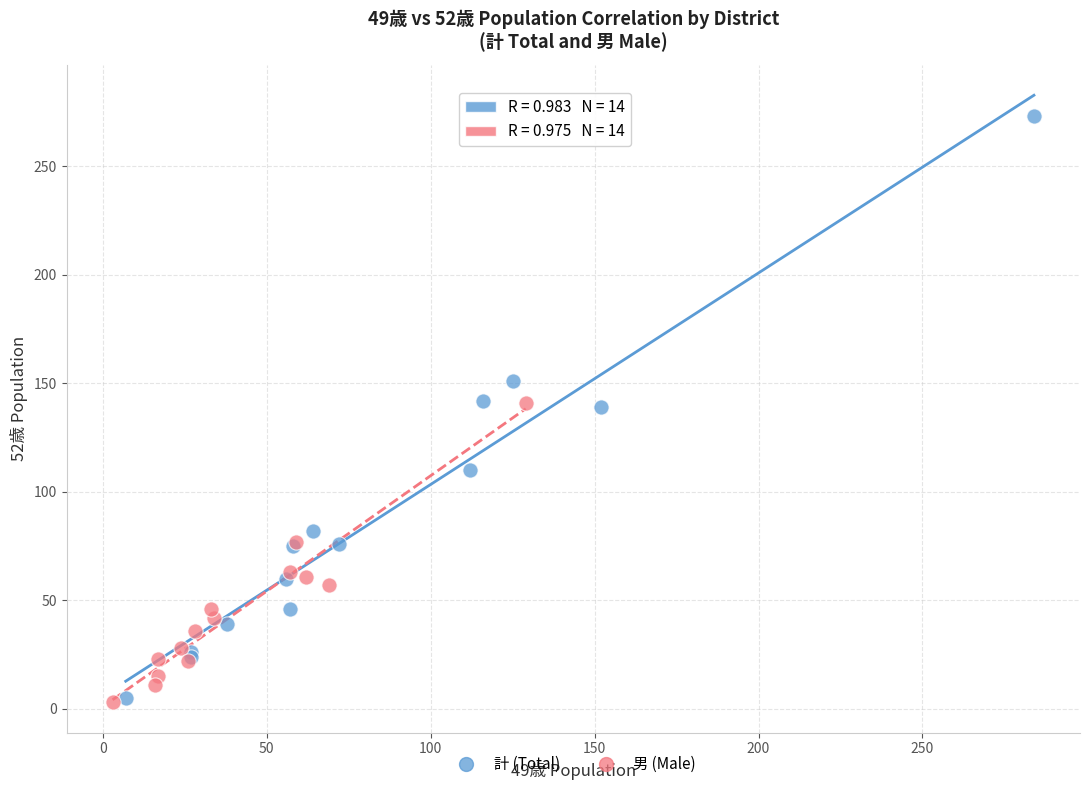

Which series has the widest spread of Y values?

計 (Total)